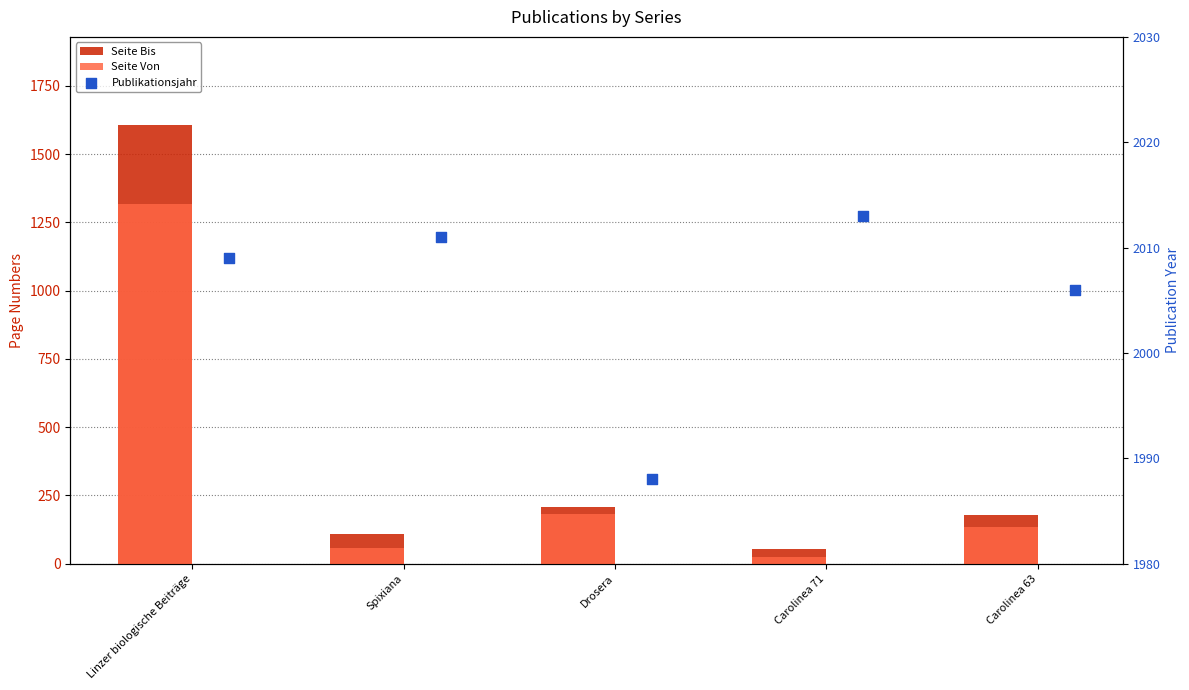

What are all the series names shown in the legend?

Seite Bis, Seite Von, Publikationsjahr